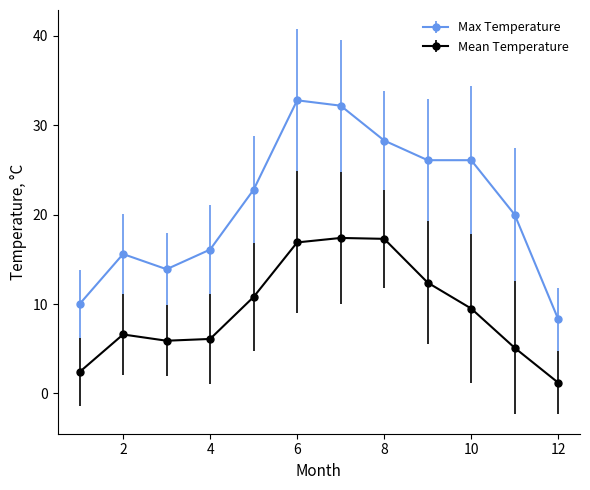

At how many categories does at least one series exceed 21?

6